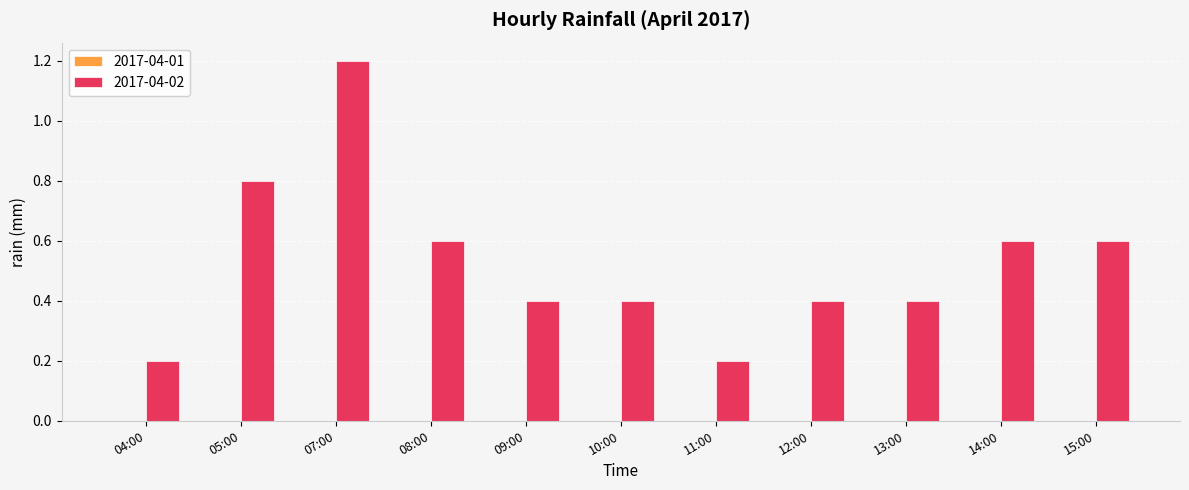

Which category has the highest value across all series?

07:00